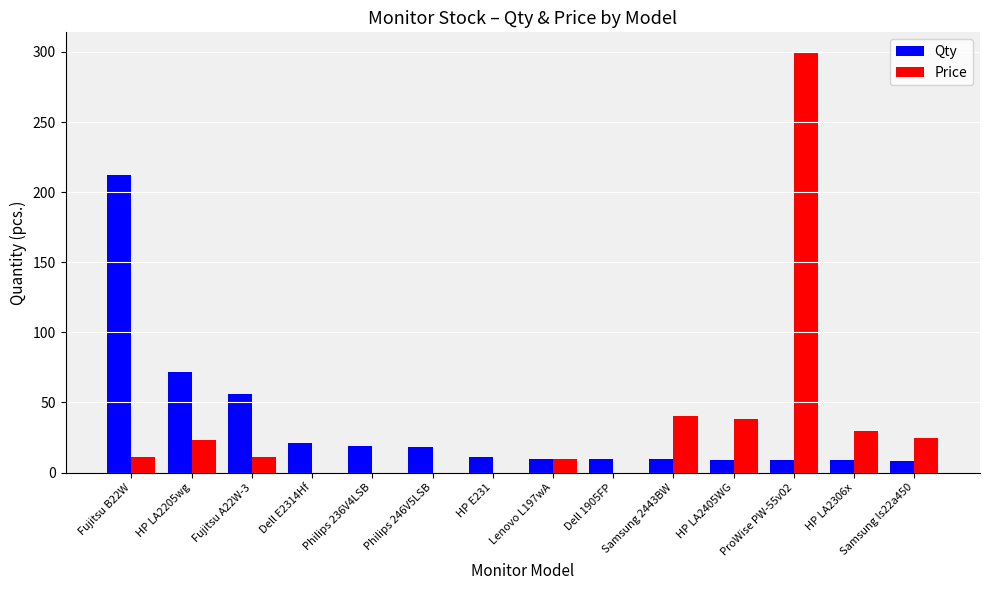

Is it true that Price equals 9 at HP LA2306x?

False